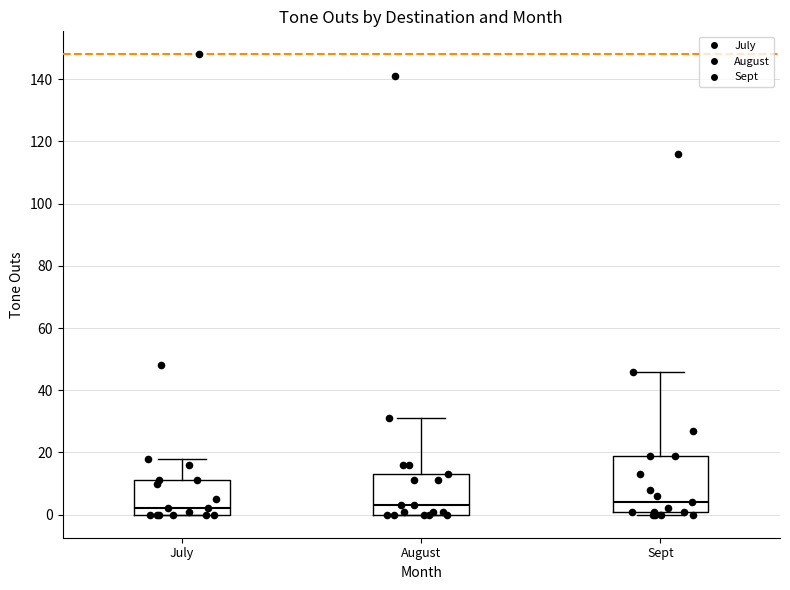

Comparing the boxes themselves (not the whiskers), which one is the tallest?

Sept